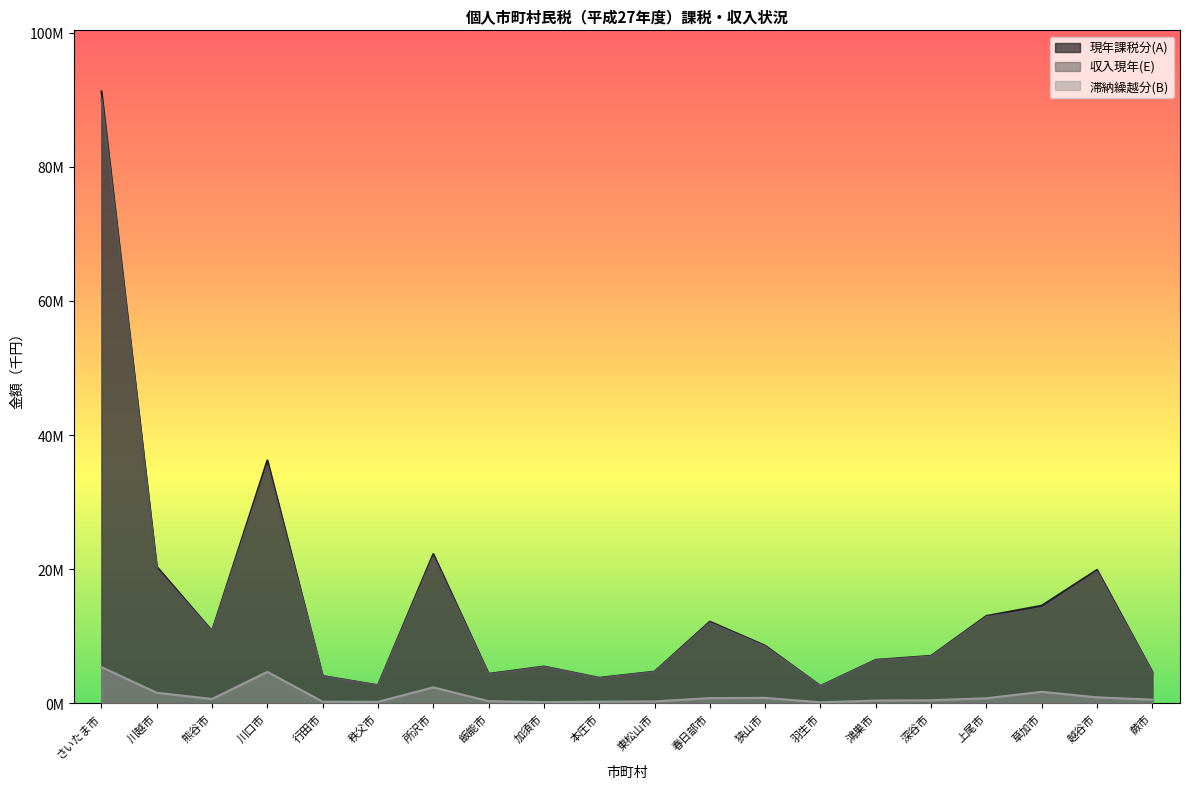

Rank the categories by 現年課税分(A) value from highest to lowest.

さいたま市, 川口市, 所沢市, 川越市, 越谷市, 草加市, 上尾市, 春日部市, 熊谷市, 狭山市, 深谷市, 鴻巣市, 加須市, 東松山市, 蕨市, 飯能市, 行田市, 本庄市, 秩父市, 羽生市